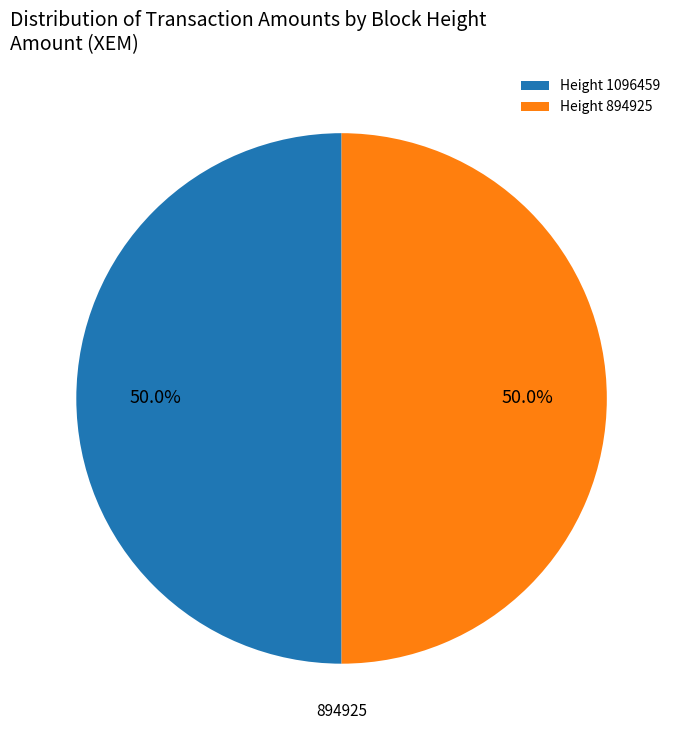

What percentage do Height 1096459 and Height 894925 together represent?

100.0%